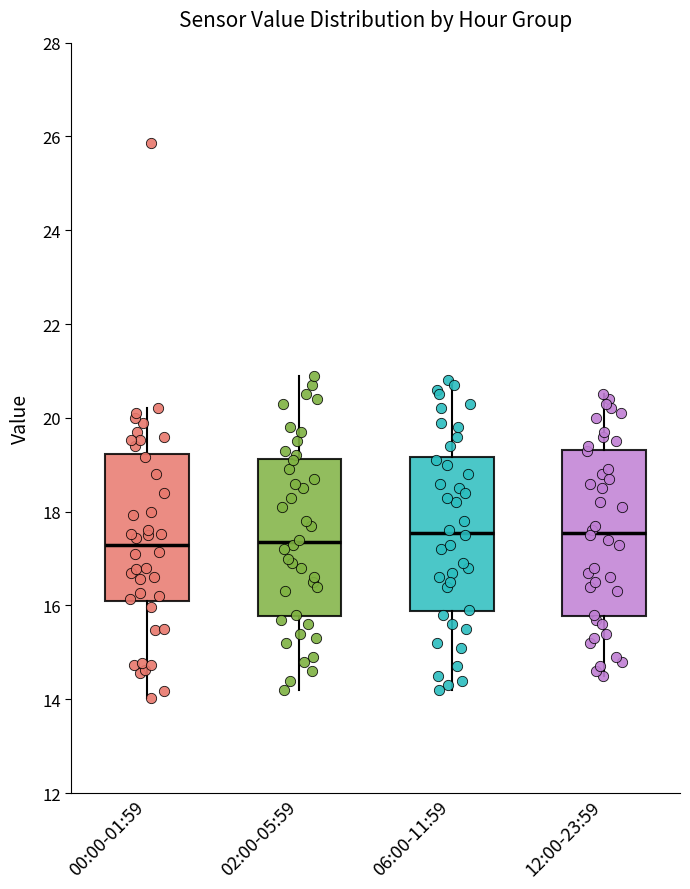

Reading left to right, read every box against the y-axis: the position of its median line, the range the box covers, and the ends of its whiskers. The values are not printed on the chart, so give them approximately, as read against the axis.

00:00-01:59: median 17.2, box 16.0 to 19.2, whiskers 14.0 to 20.2
02:00-05:59: median 17.4, box 15.8 to 19.2, whiskers 14.2 to 21.0
06:00-11:59: median 17.6, box 15.8 to 19.2, whiskers 14.2 to 20.8
12:00-23:59: median 17.6, box 15.8 to 19.4, whiskers 14.6 to 20.6